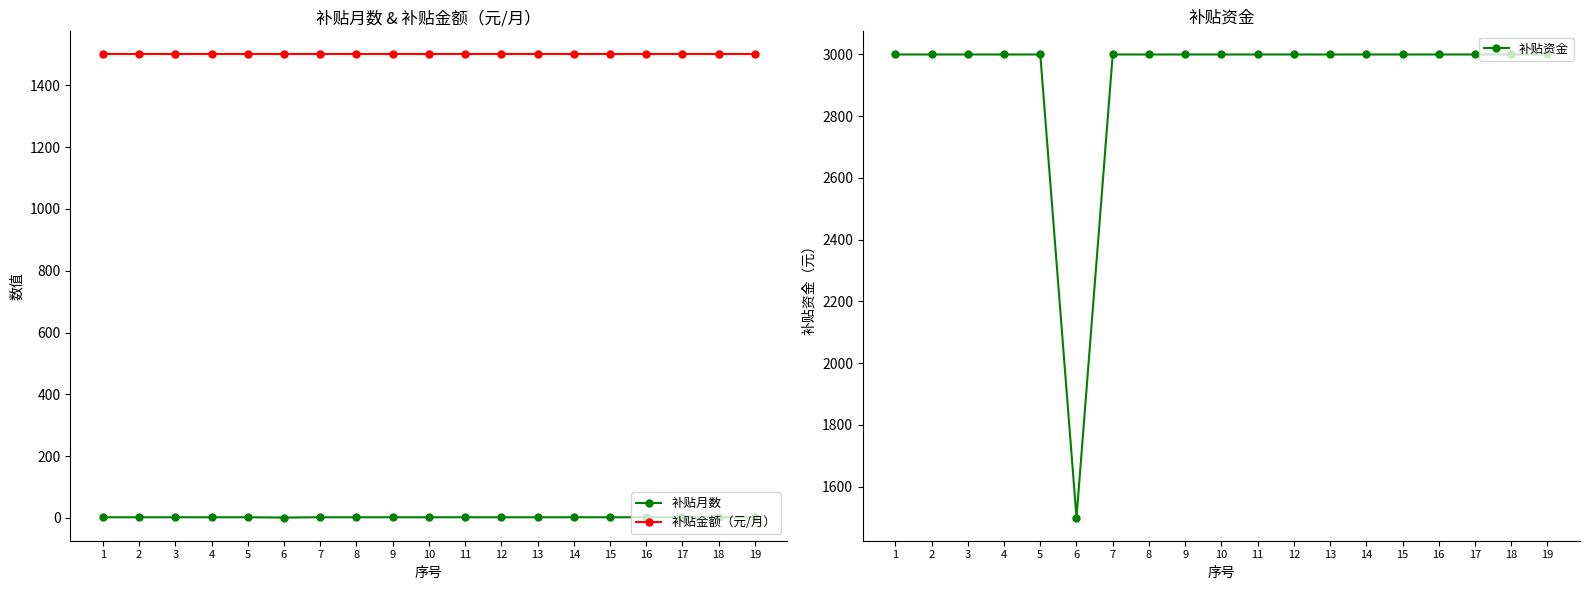

What is the total value across all series at 6?

3001